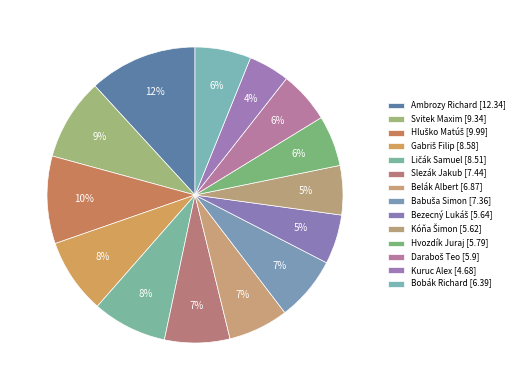

How many slices are in this pie chart?

14